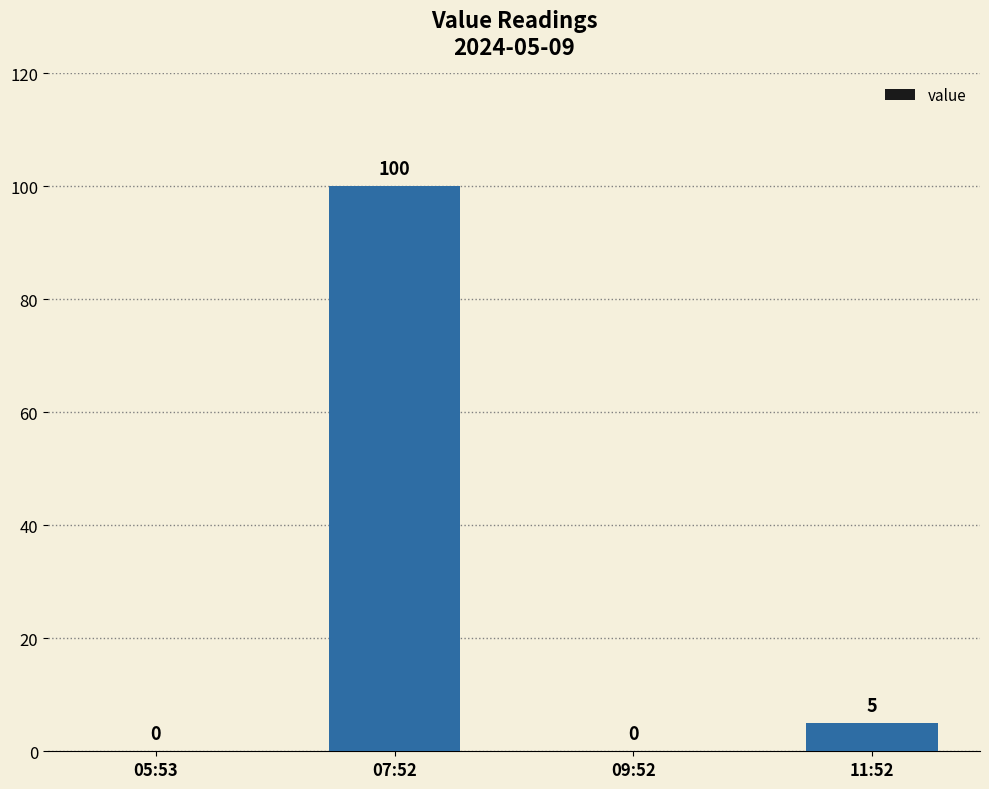

The chart shows a value of 100 at 07:52. True or false?

True